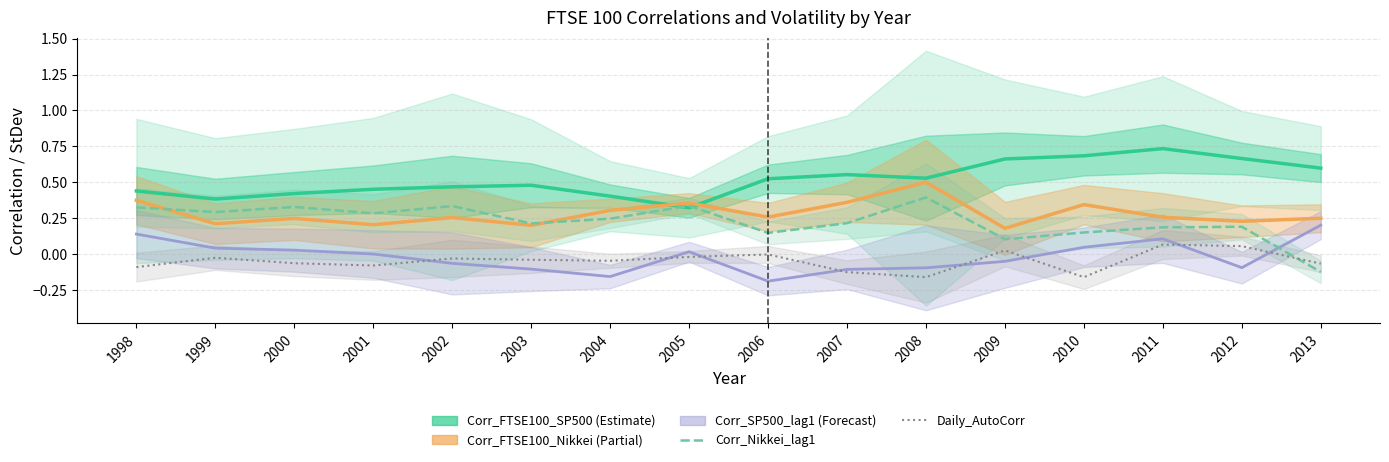

Rank the series at 2013 from lowest to highest value.

Corr_Nikkei_lag1, Daily_AutoCorr, Corr_SP500_lag1, Corr_FTSE100_Nikkei, Corr_FTSE100_SP500